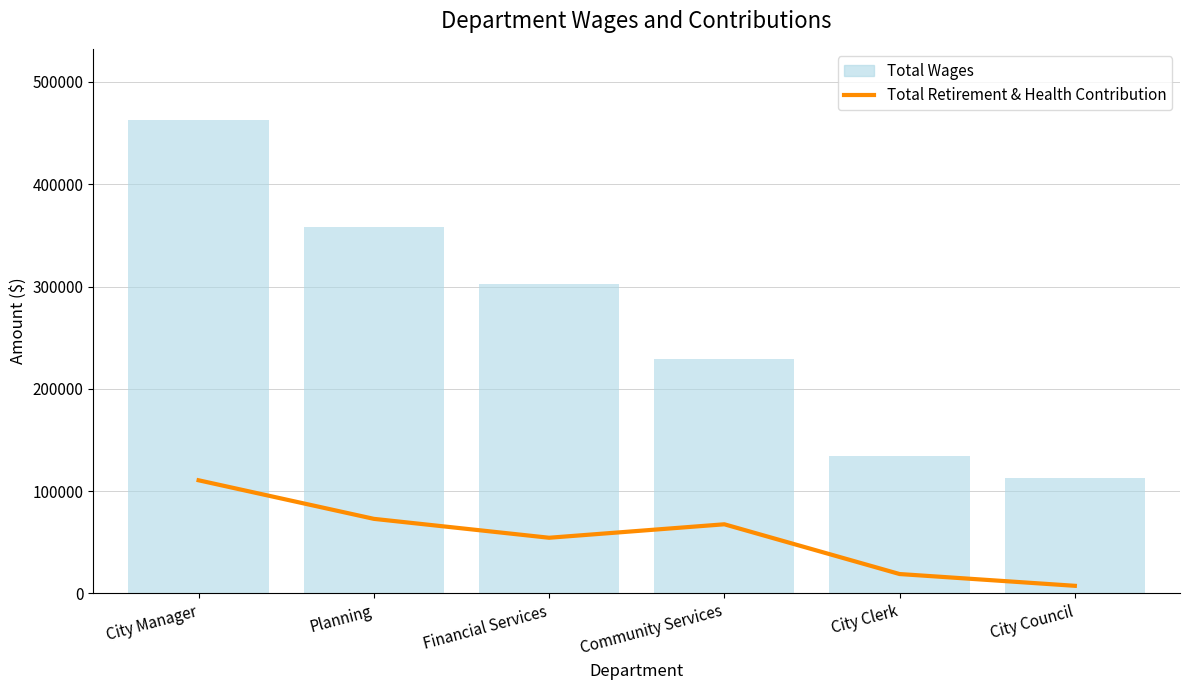

What is the greatest value displayed?

110647